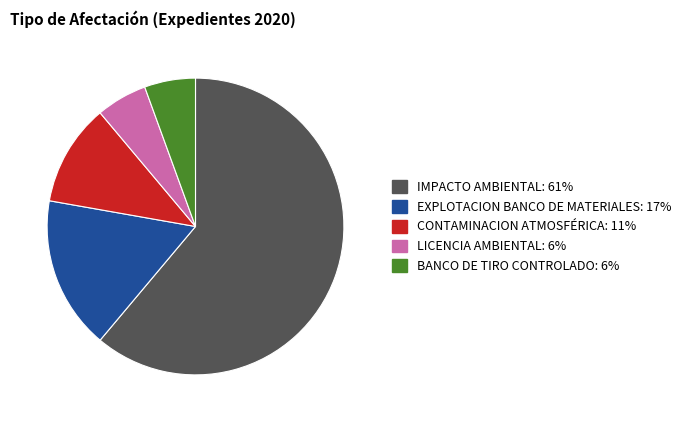

Approximately how many times larger is the value at LICENCIA AMBIENTAL compared to BANCO DE TIRO CONTROLADO?

1.0